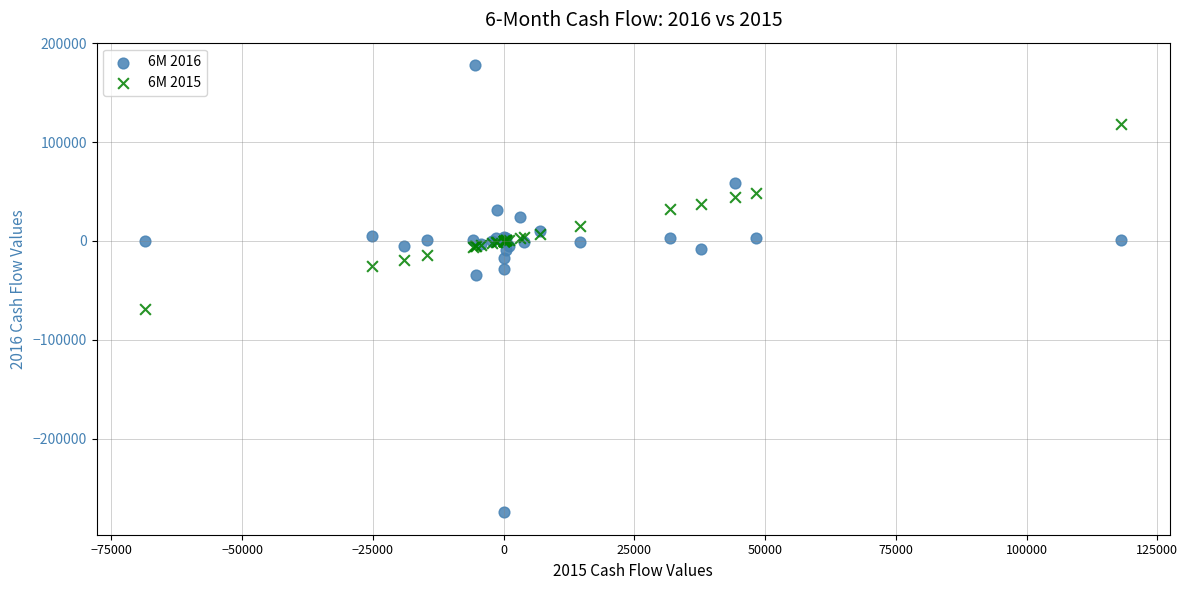

Which series contains the lowest Y value?

6M 2016